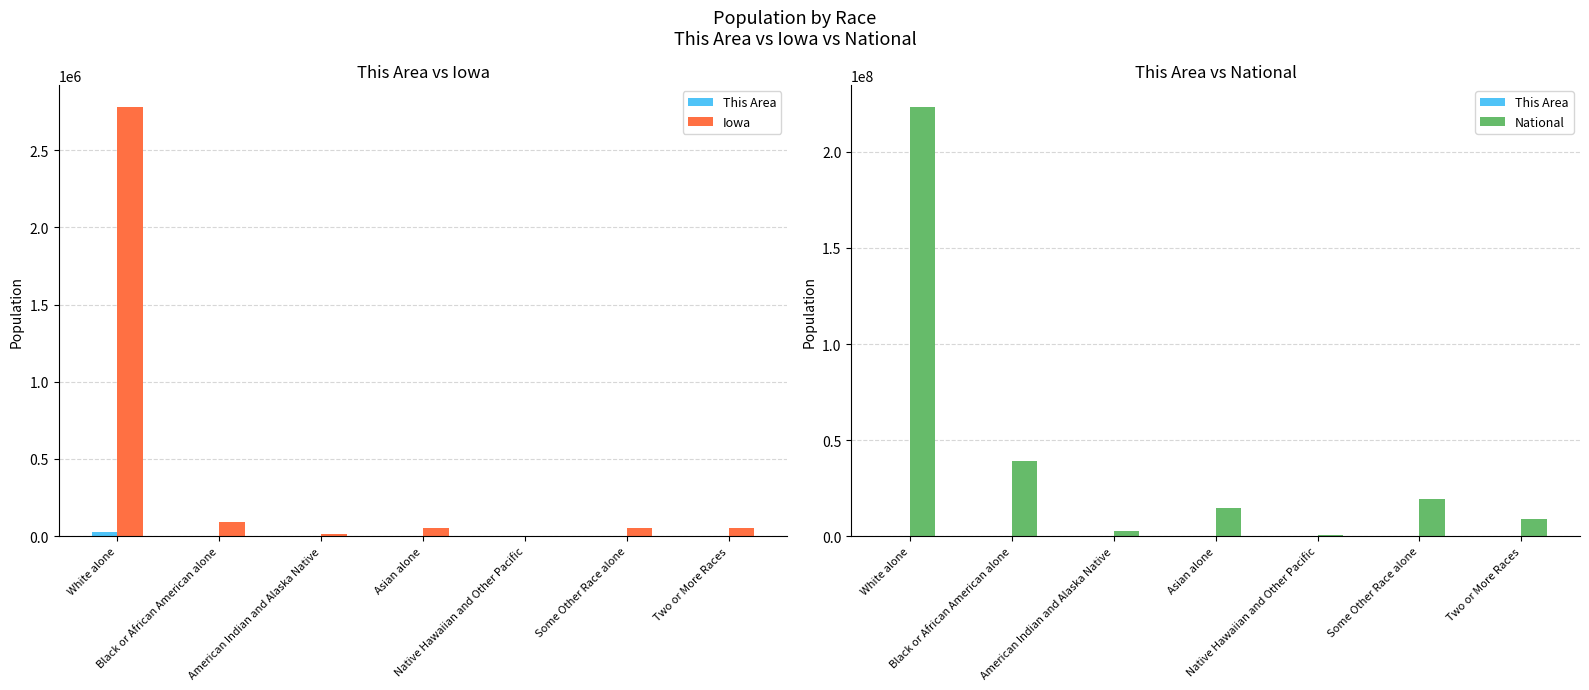

What is the minimum value shown in the chart?

4